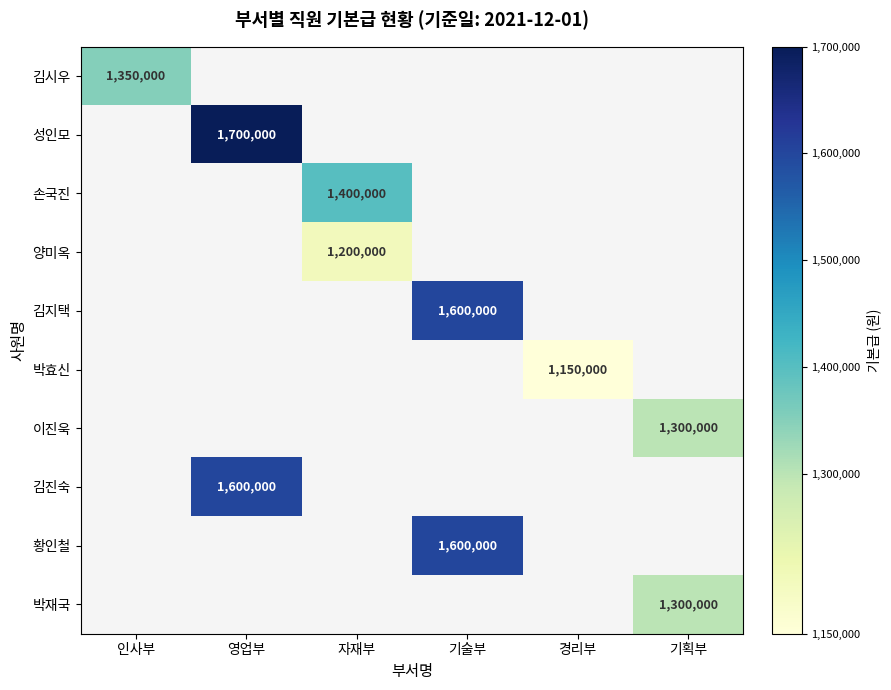

The 김시우 series shows 1350000 at 인사부. True or false?

True